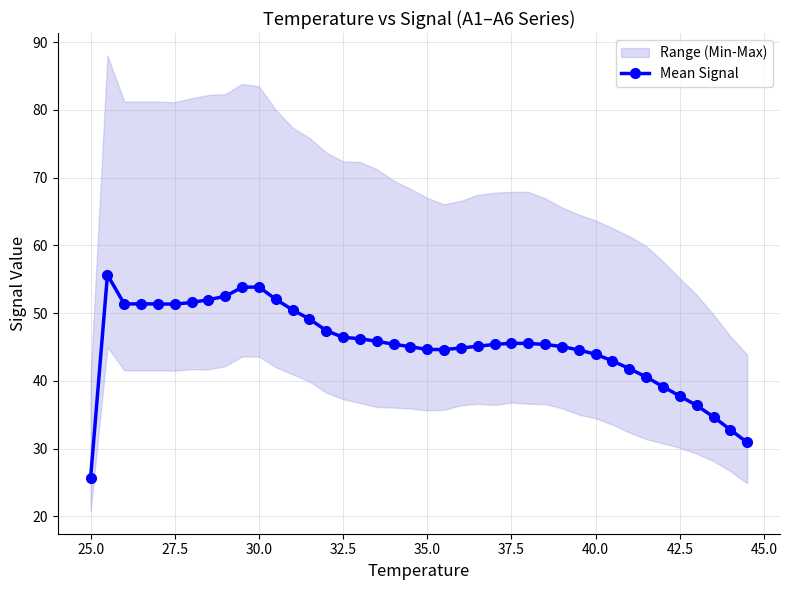

What is the lowest value of the Mean Signal series?

25.7